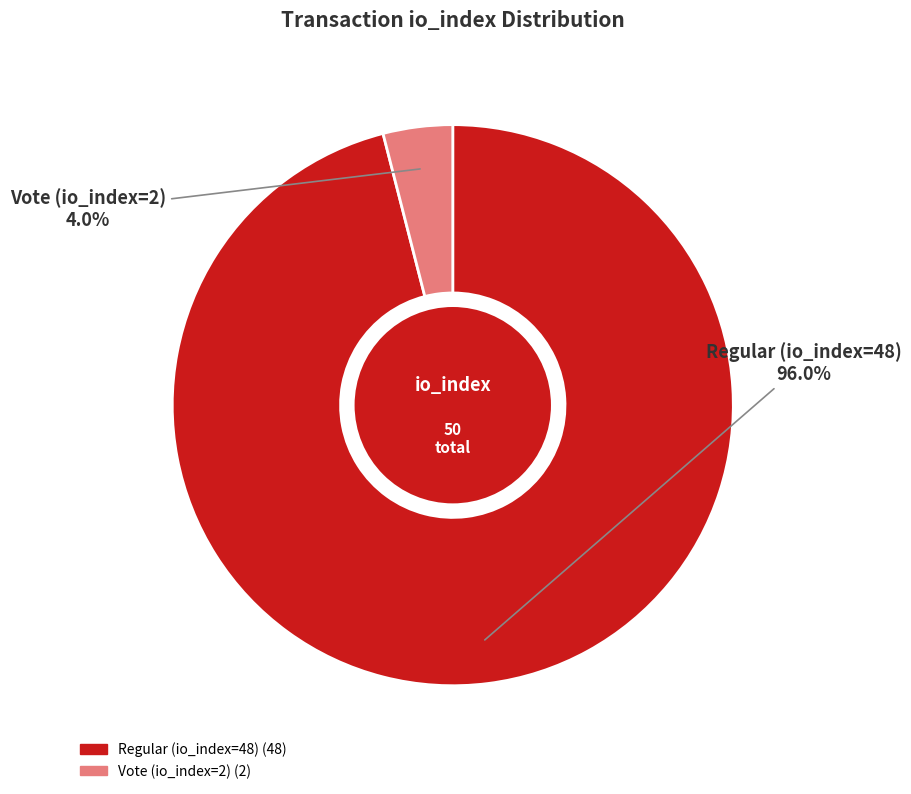

Is it true that Regular (io_index=48) is 96% of the pie?

True